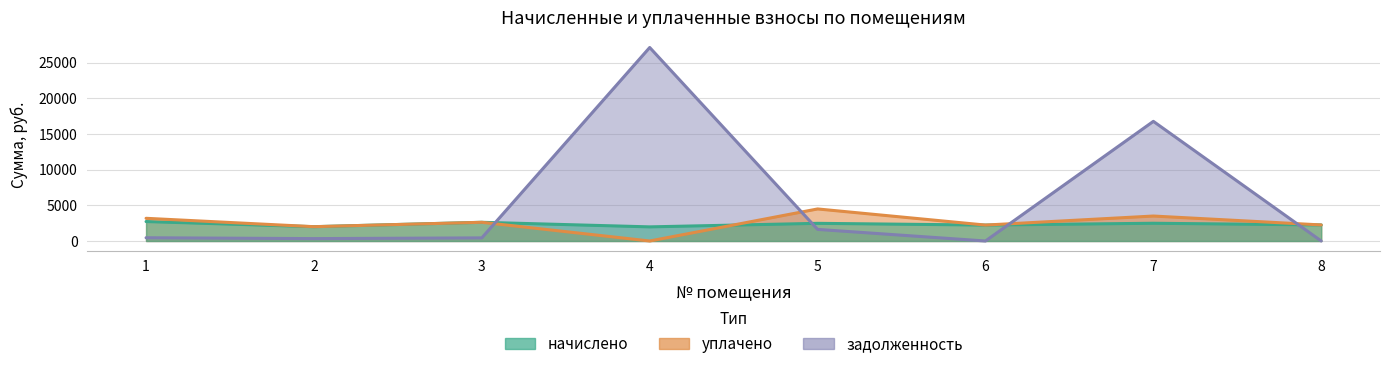

List the labels in order of уплачено value, smallest first.

4, 2, 6, 8, 3, 1, 7, 5